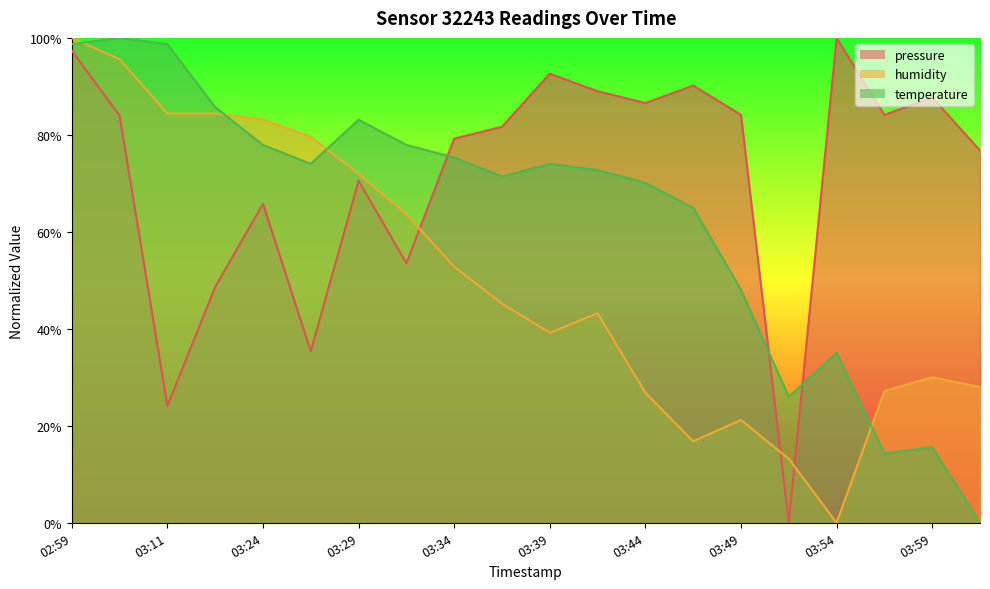

Where is the first local maximum for temperature?

03:02